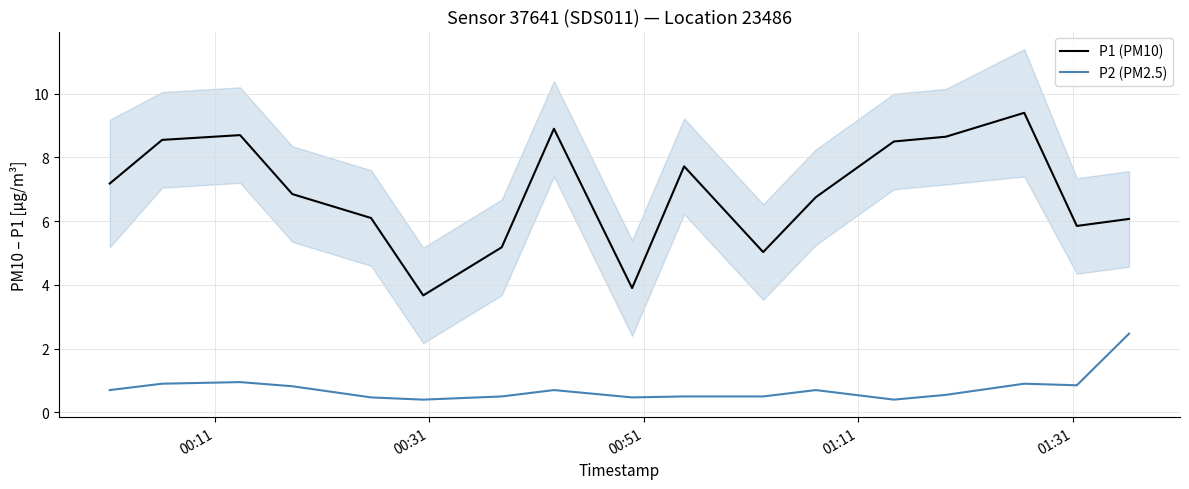

What is the maximum value for P1 (PM10)?

9.4